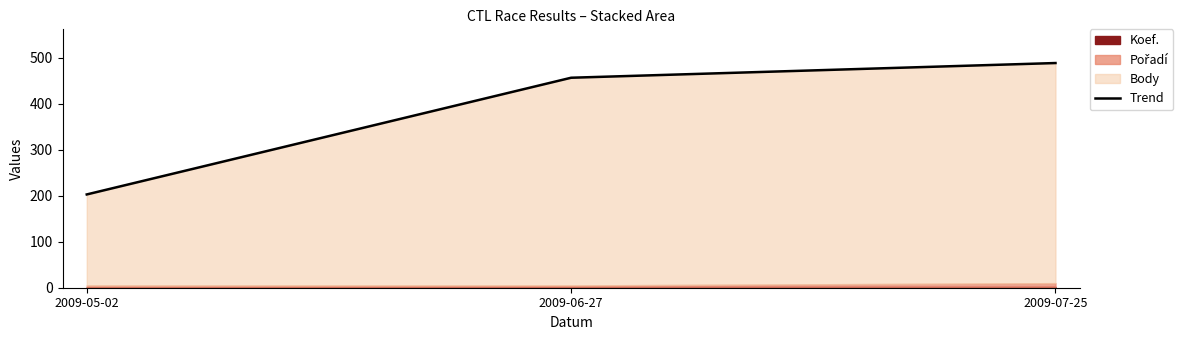

Rank the categories by value from lowest to highest.

2009-05-02, 2009-06-27, 2009-07-25